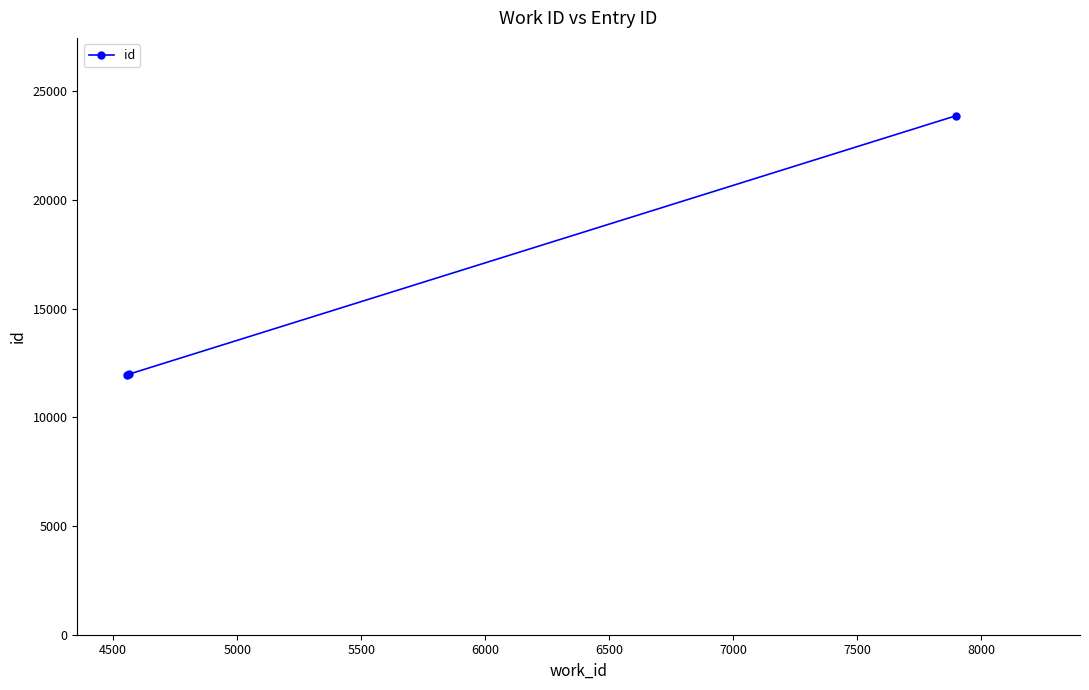

What is the smallest value displayed?

11971